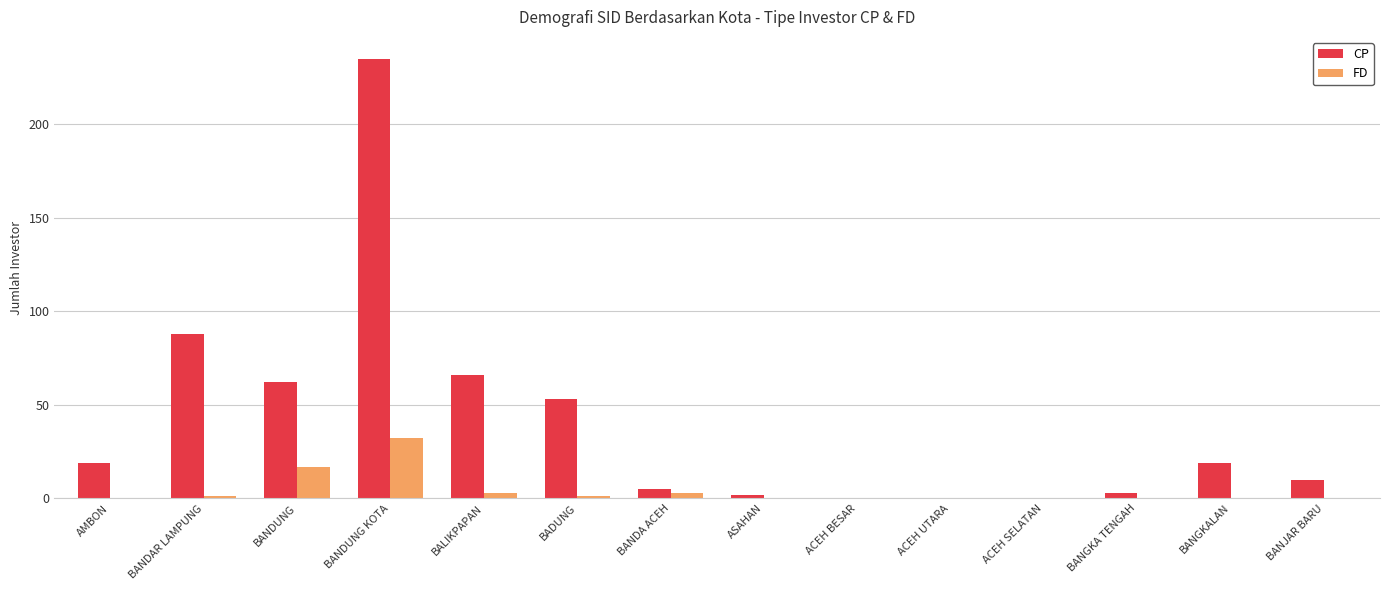

How many groups of bars are there?

14